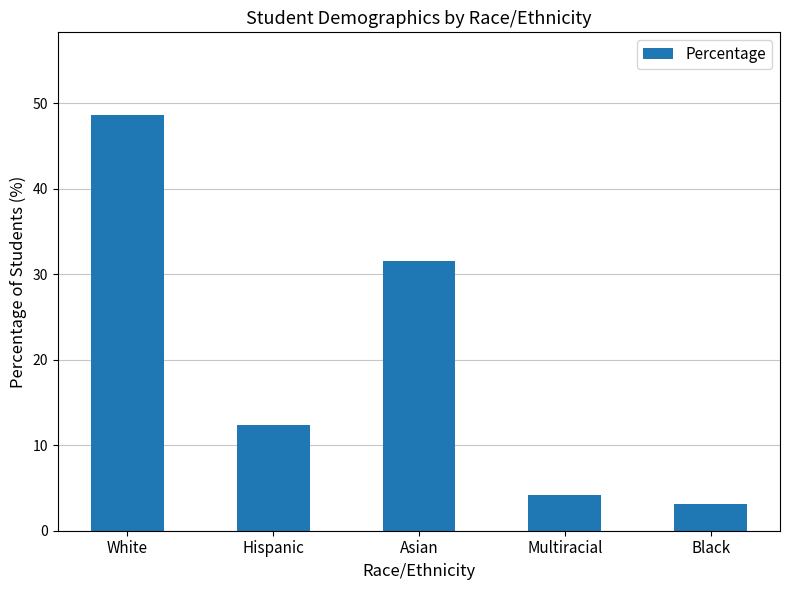

Where does the data first go above 12?

White